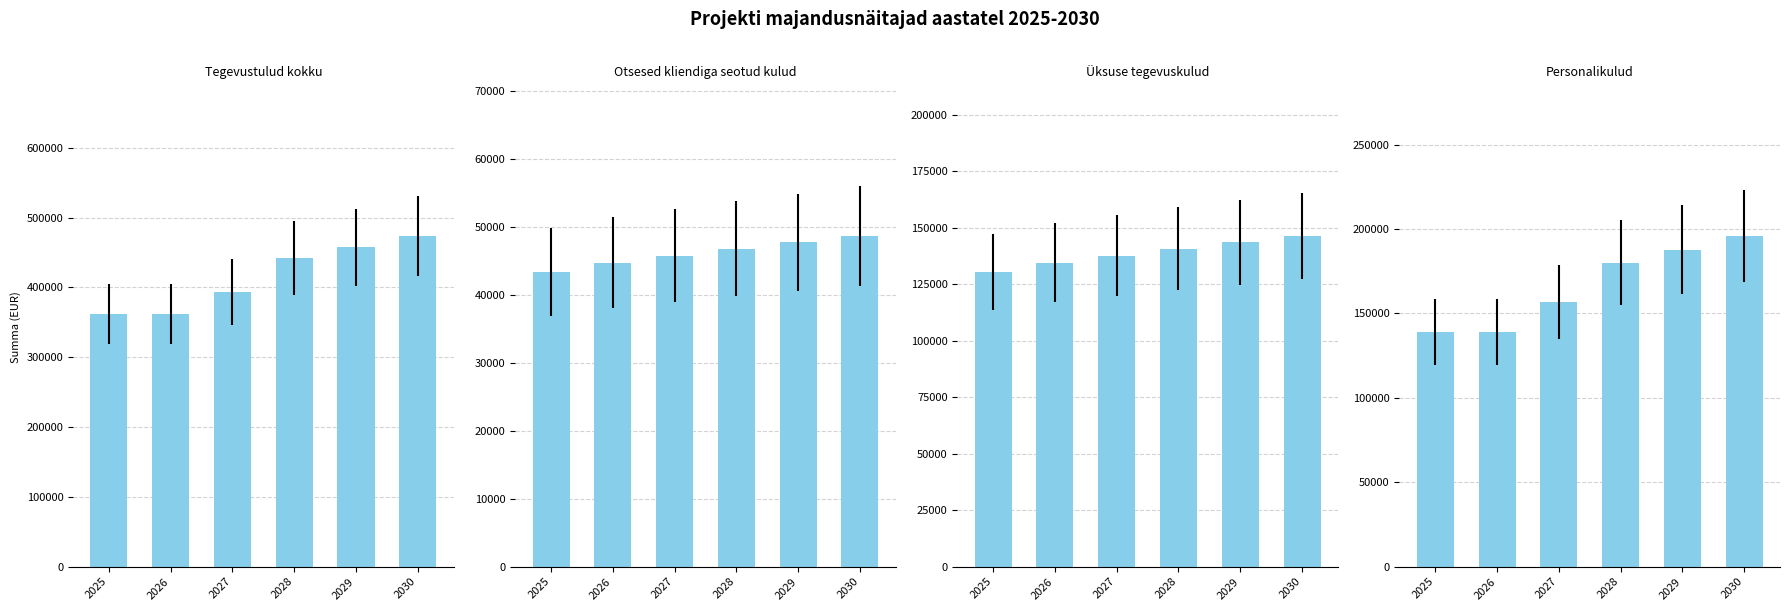

Where is Tegevustulud kokku nearest to the value 417976?

2028